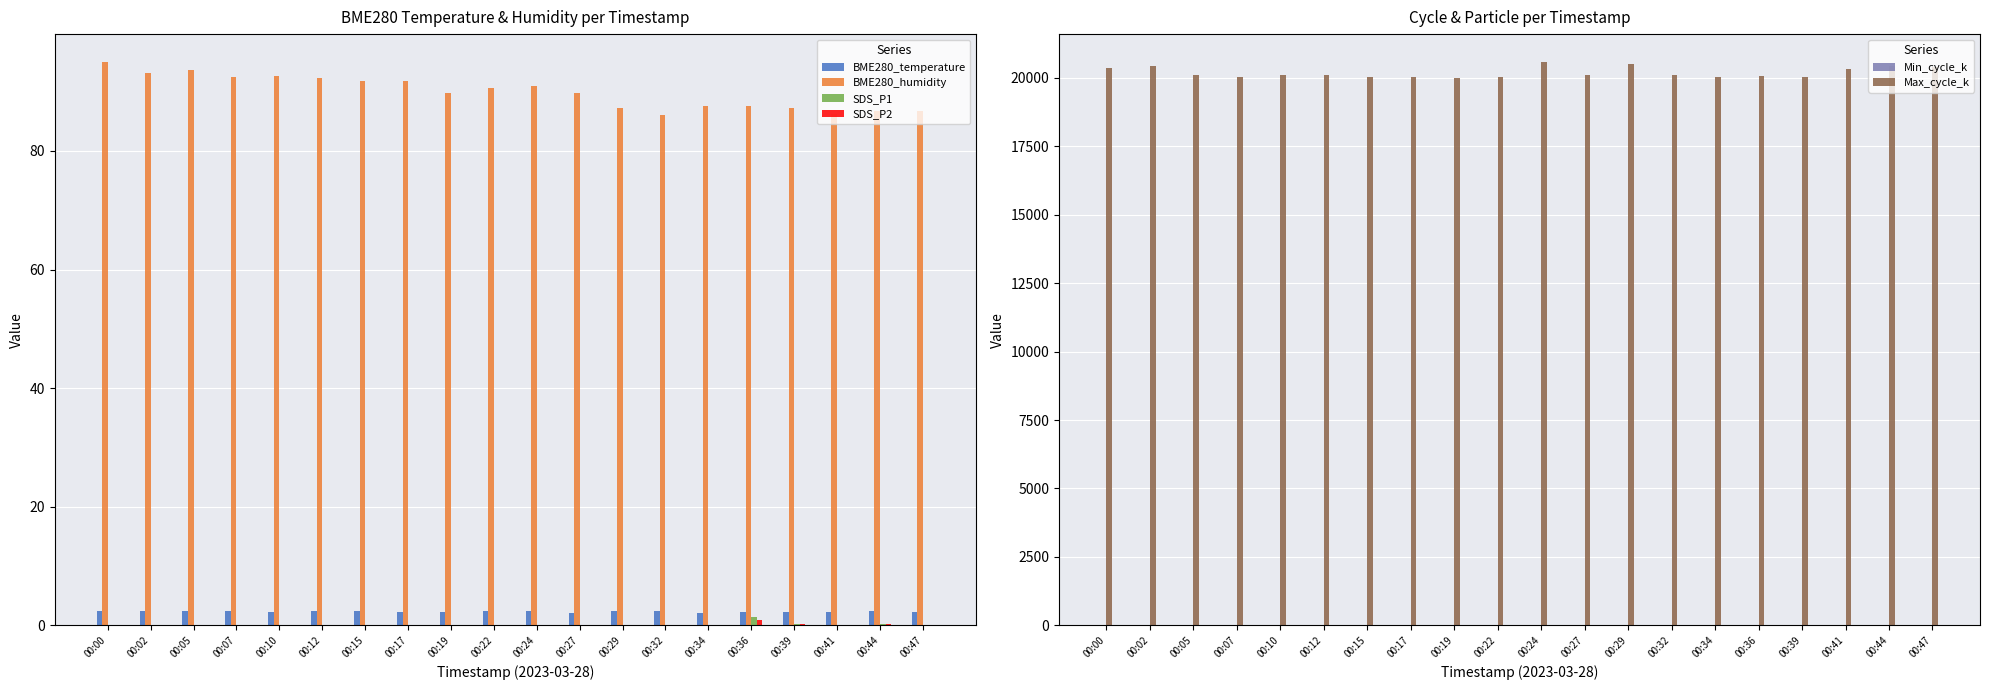

Rank the series by their maximum value, from lowest to highest.

SDS_P2, SDS_P1, BME280_temperature, Min_cycle_k, BME280_humidity, Max_cycle_k